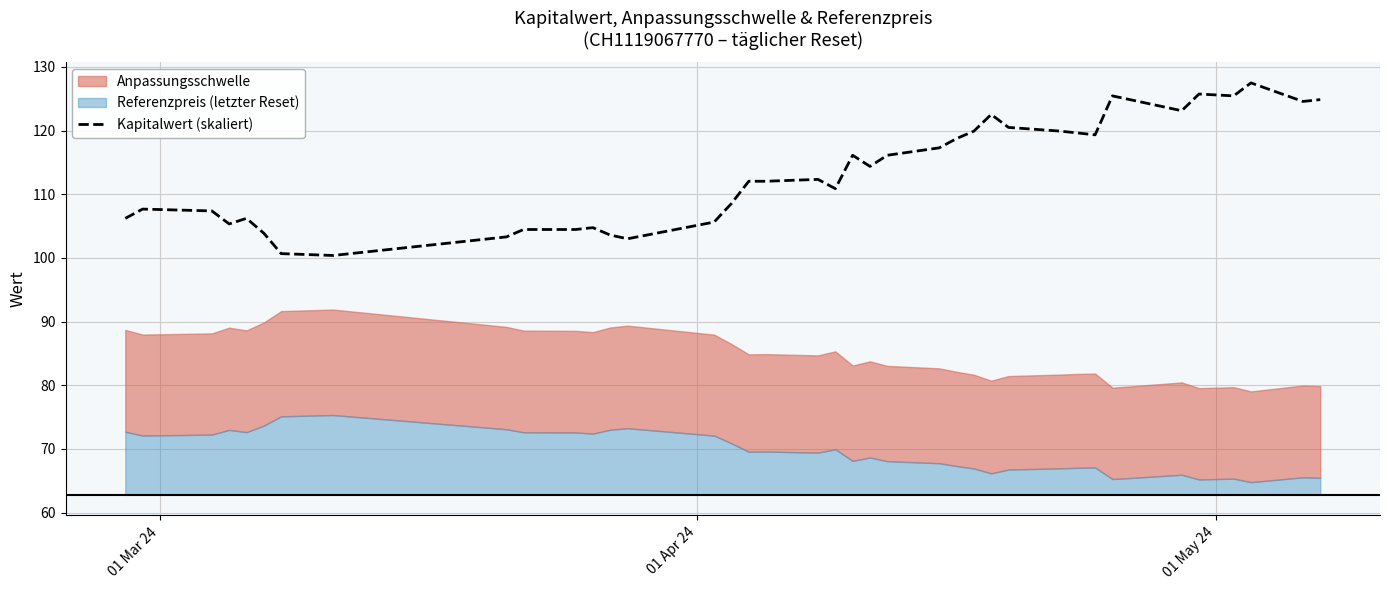

Does the chart display data point markers on the line(s)?

No